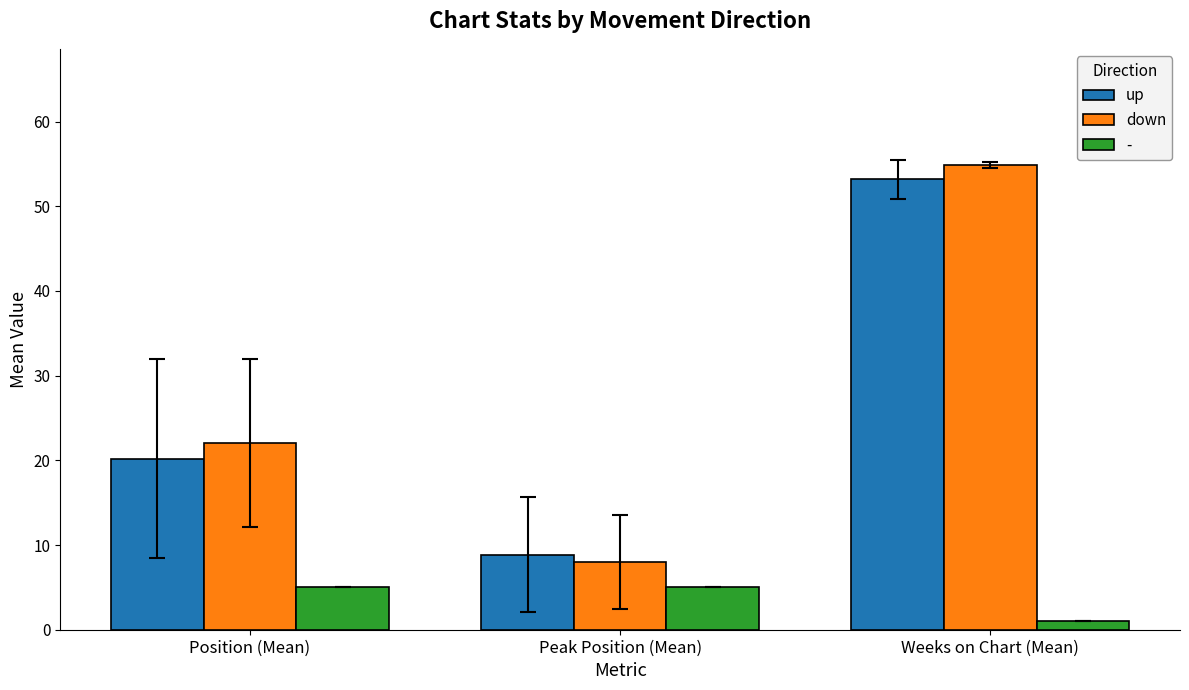

True or false: down has a value of 3.3 at Peak Position (Mean).

False